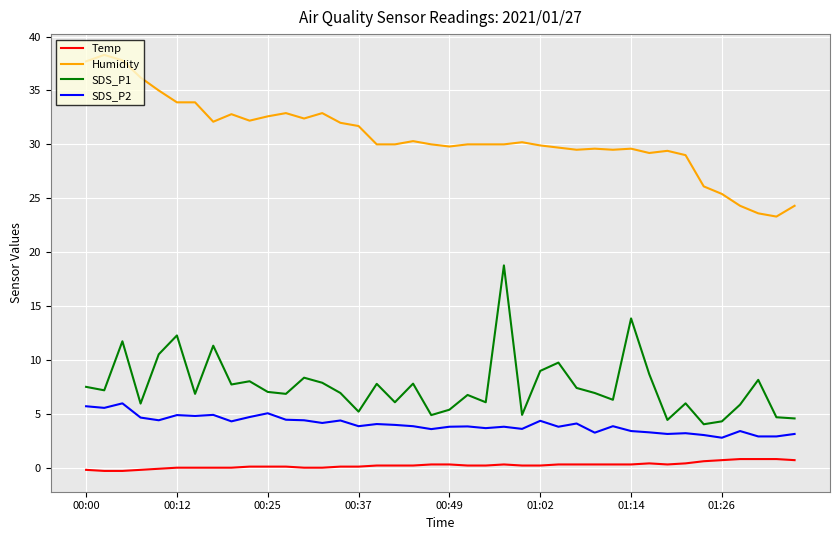

List the series in order of their peak value, lowest first.

Temp, SDS_P2, SDS_P1, Humidity